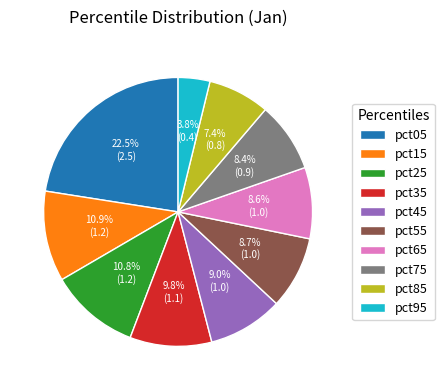

What percentage is the pct25 slice, to the nearest percent?

11%